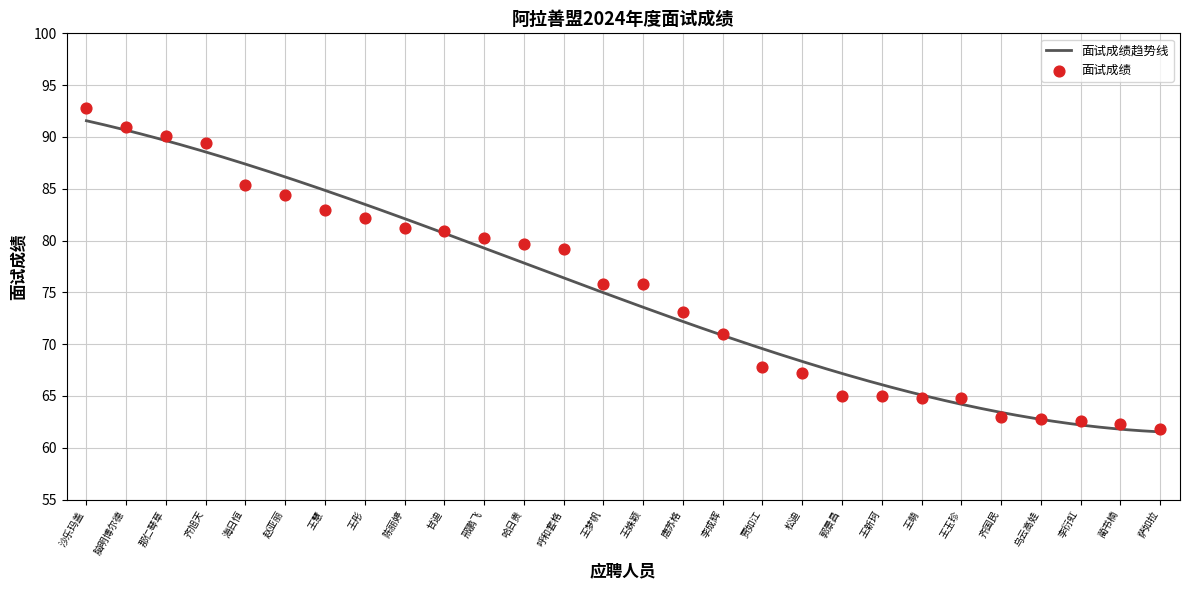

What is the change in value from 王彤 to 李成辉?

-11.2